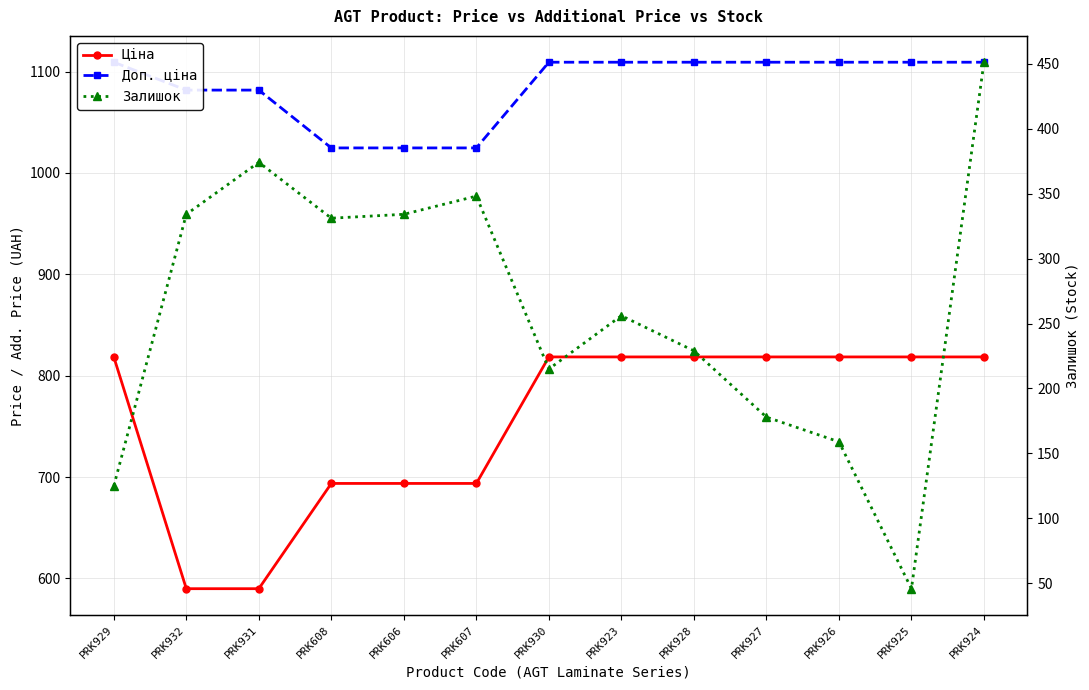

True or false: Доп. ціна has more than 0 points higher than both neighbors.

False